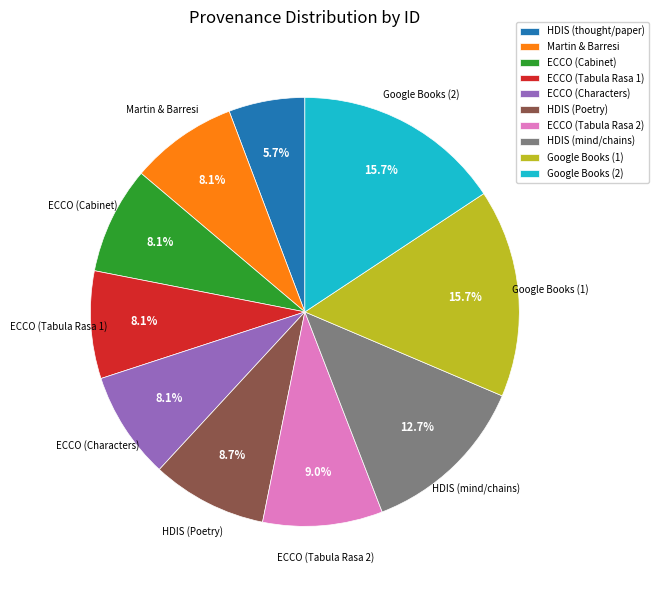

What is the total percentage of HDIS (mind/chains) and HDIS (Poetry)?

21.4%